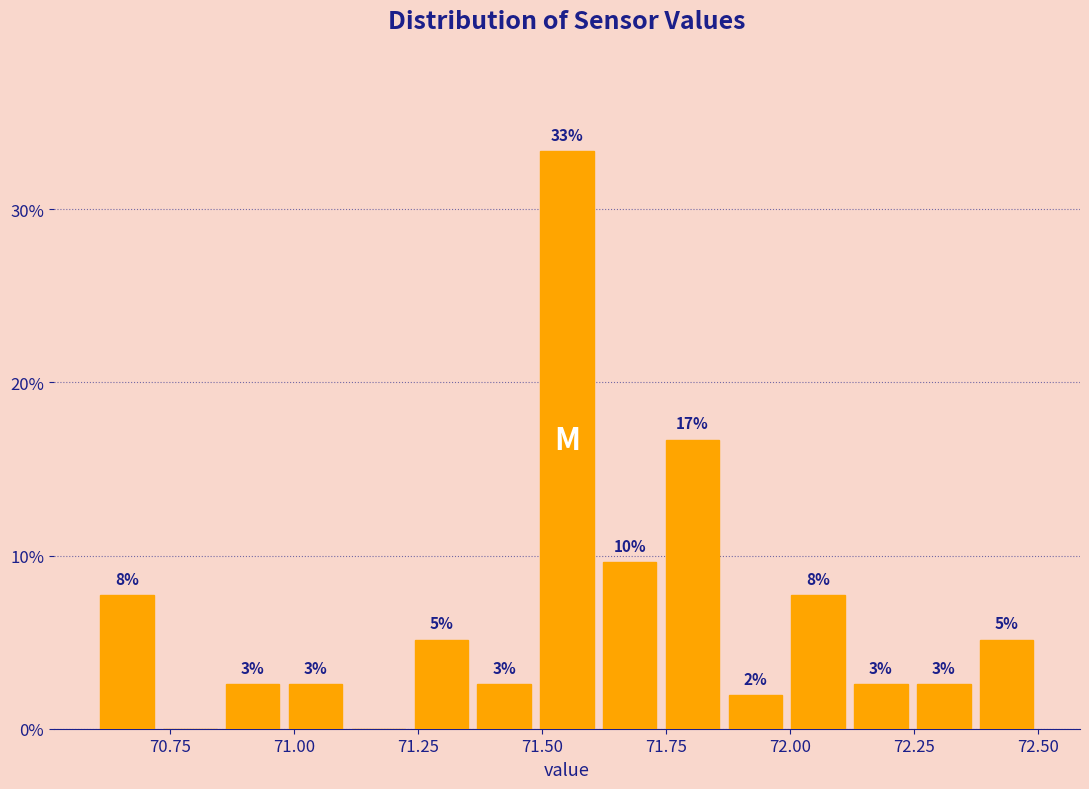

Around what value on the x-axis is the tallest bar? Give the approximate position of its centre, as read against the axis.

71.55